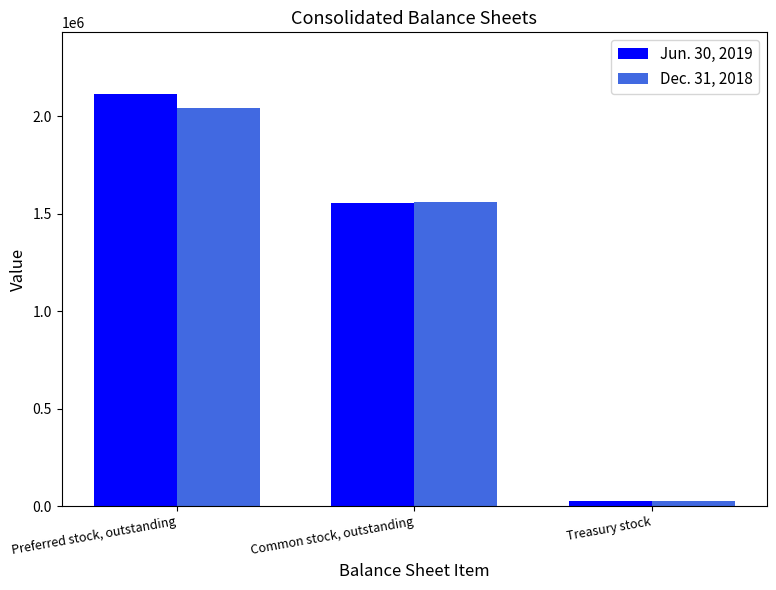

What is the spread (max minus min) of values at Preferred stock, outstanding?

71470